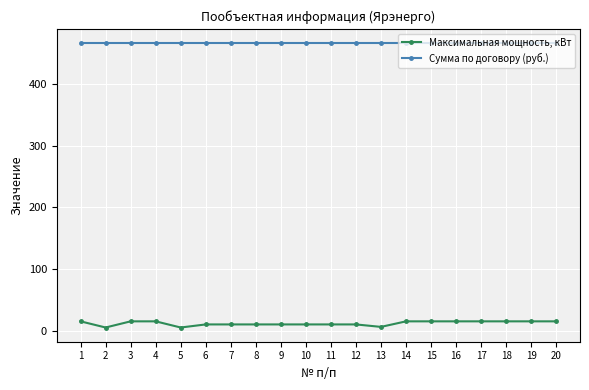

What is the highest value of the Сумма по договору (руб.) series?

466.1